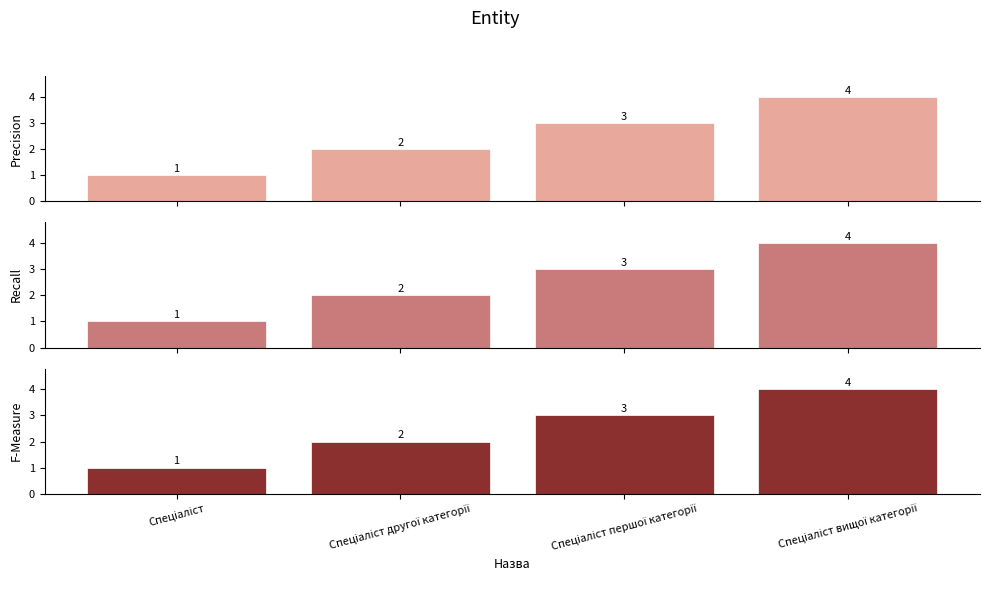

The Recall series shows 7 at Спеціаліст вищої категорії. True or false?

False